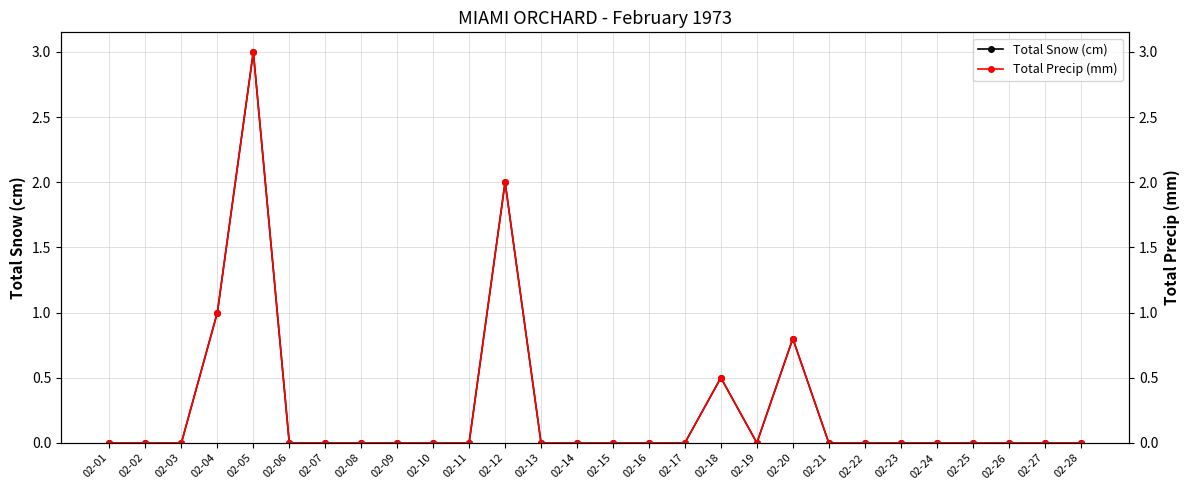

What value does the Total Precip (mm) series have at 02-05?

3.0